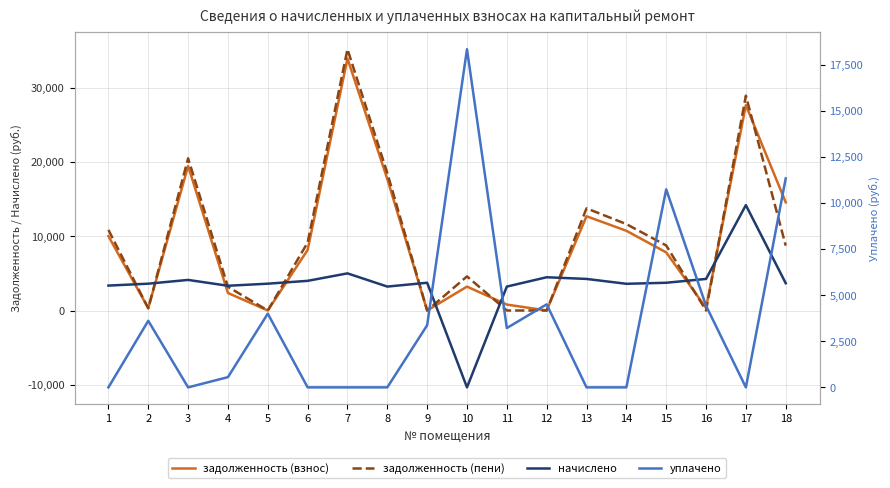

The value of задолженность (взнос) at 1 is 10014.3. True or false?

True